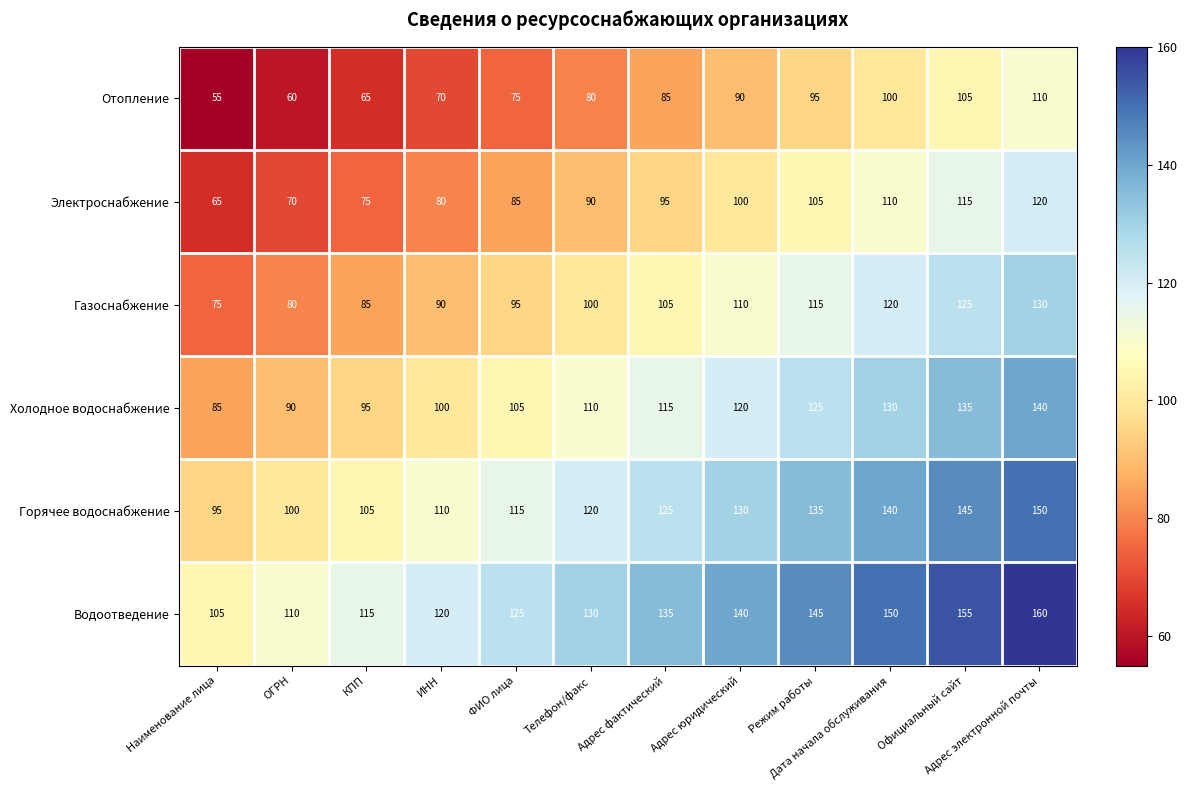

What is the total value across all series at Режим работы?

720